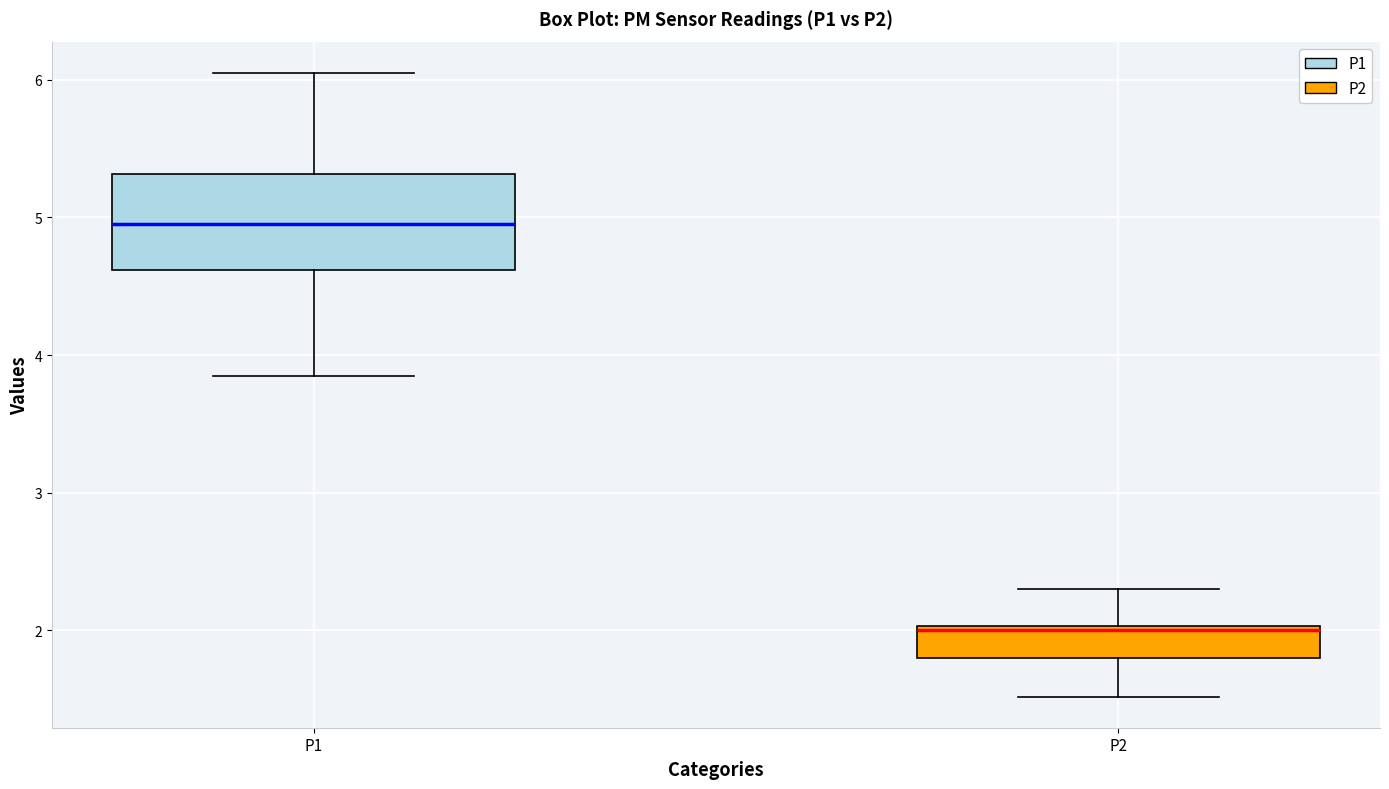

Where is the lower edge of the box for P2 on the y-axis? The values are not printed on the chart, so give them approximately, as read against the axis.

1.8